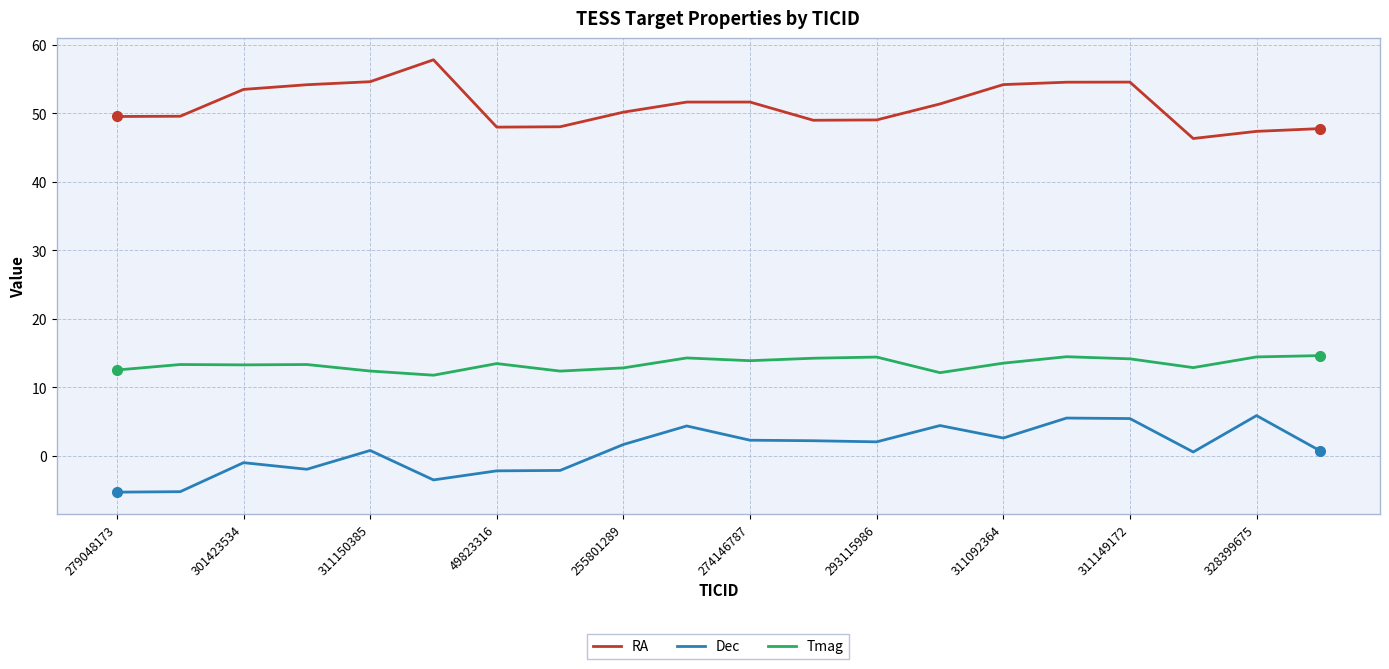

How many lines are shown in the chart?

3